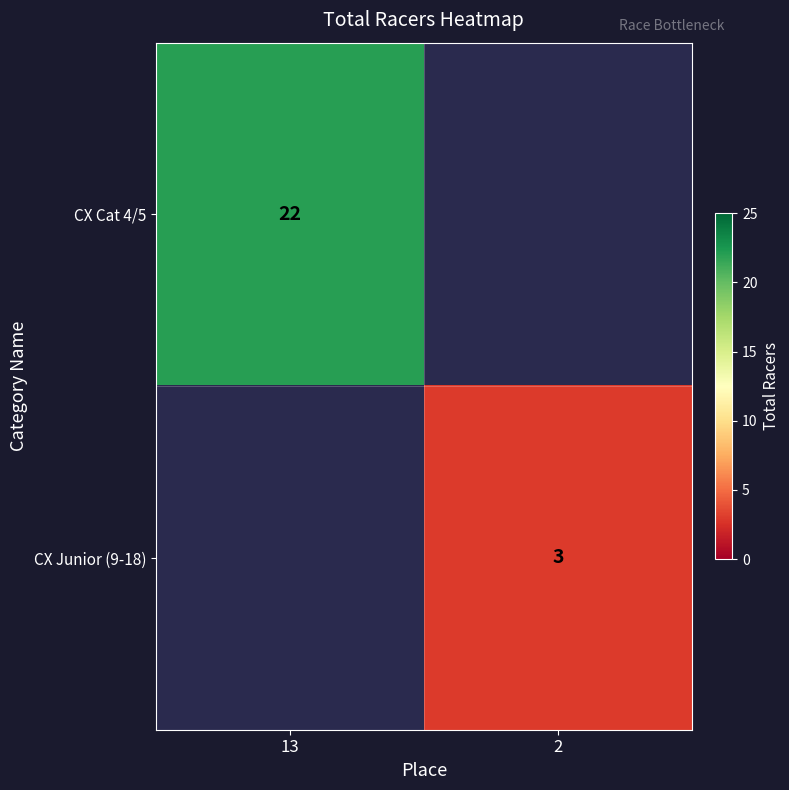

The value of CX Cat 4/5 at 13 is 32. True or false?

False